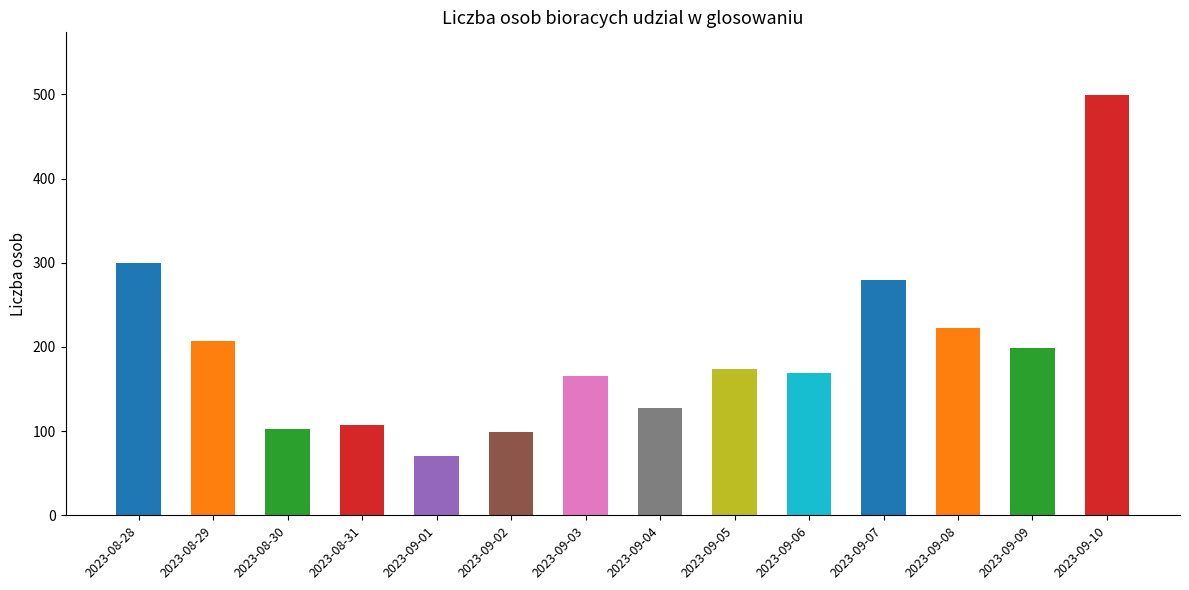

What is the smallest value displayed?

71